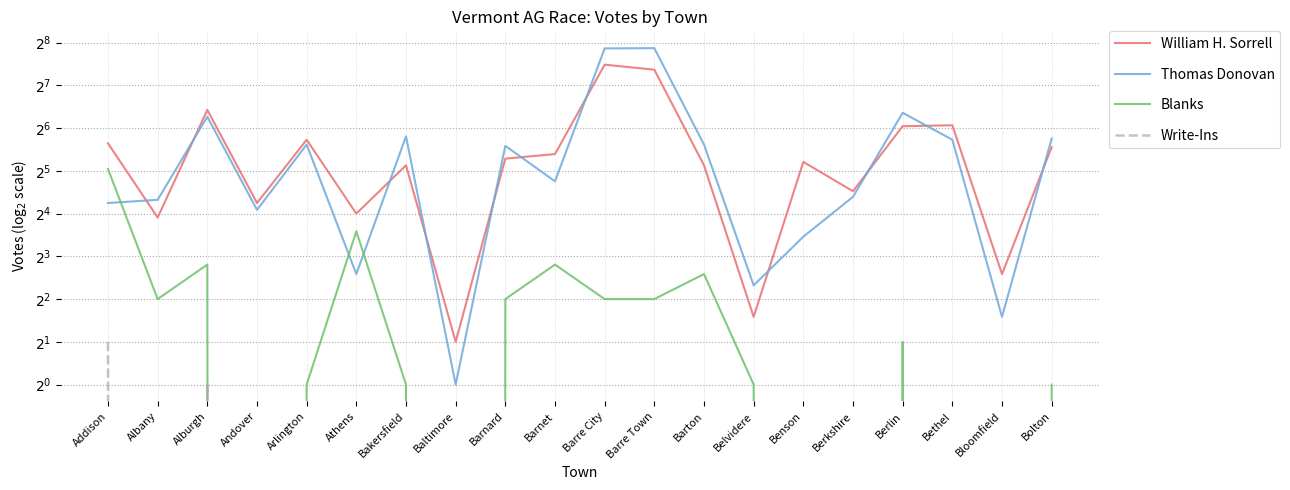

What are all the series names shown in the legend?

William H. Sorrell, Thomas Donovan, Blanks, Write-Ins